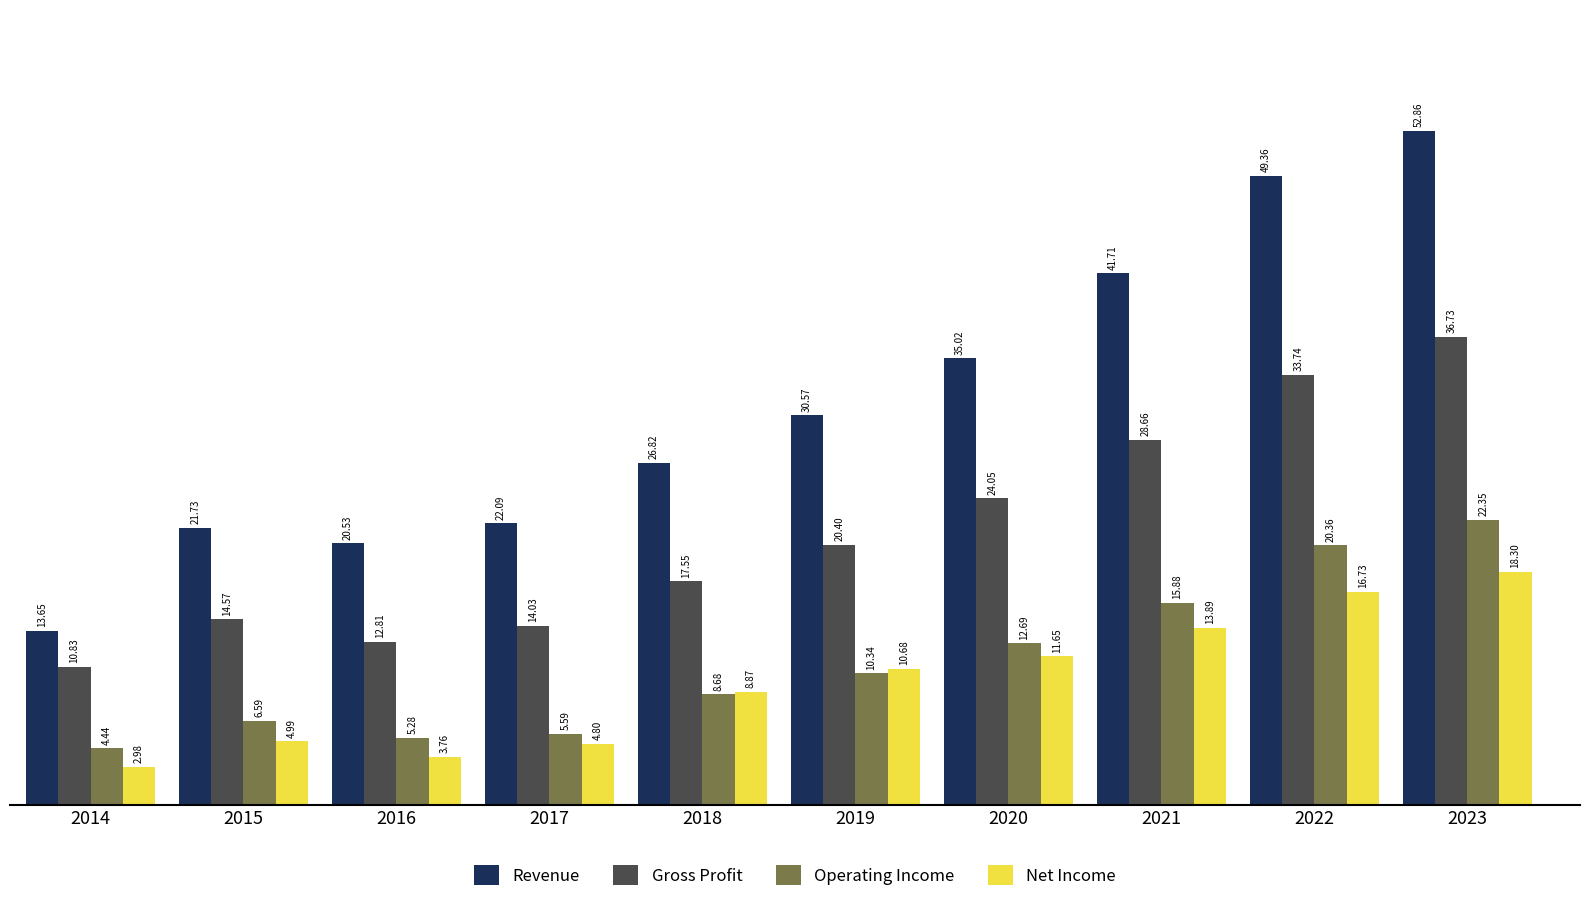

Count the number of data series in this chart.

4